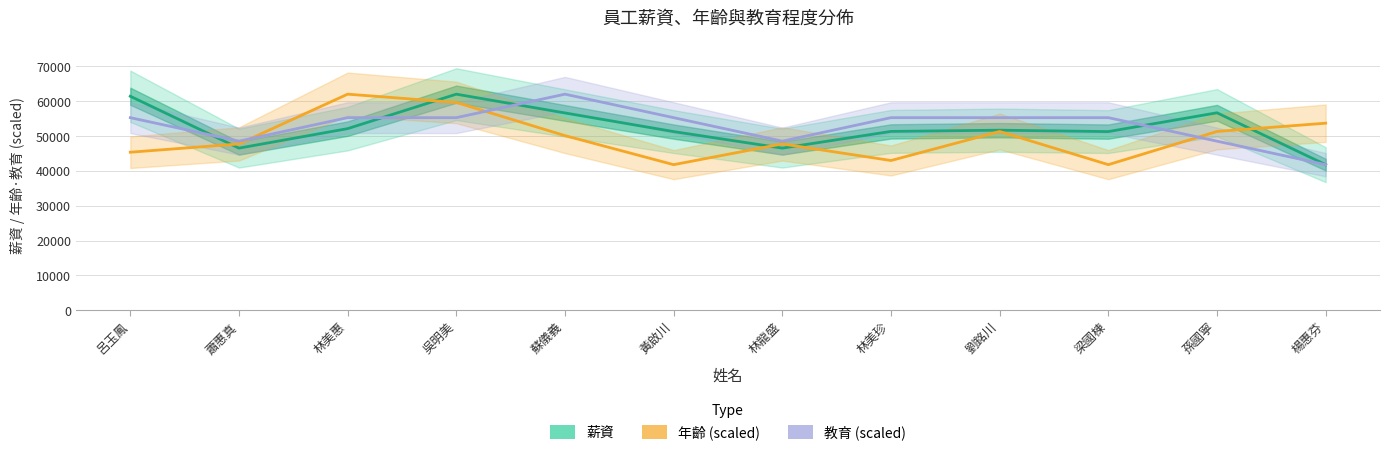

At which category does the chart reach its peak across all series?

吳明美